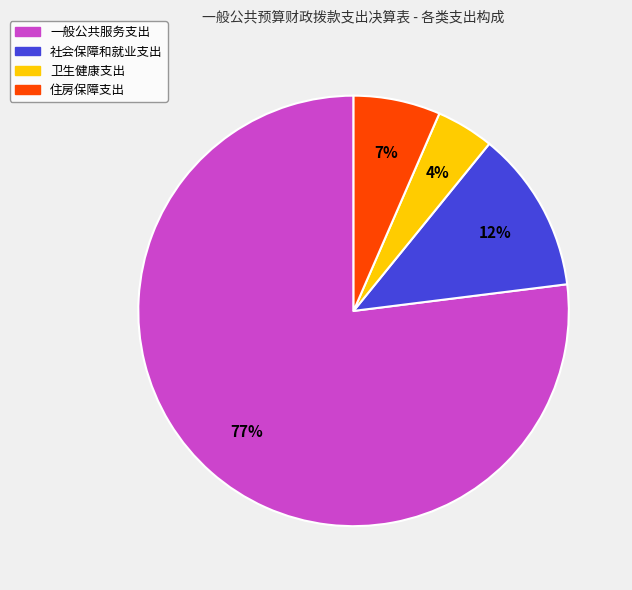

To the nearest percent, what is the combined percentage of 住房保障支出 and 一般公共服务支出?

84%